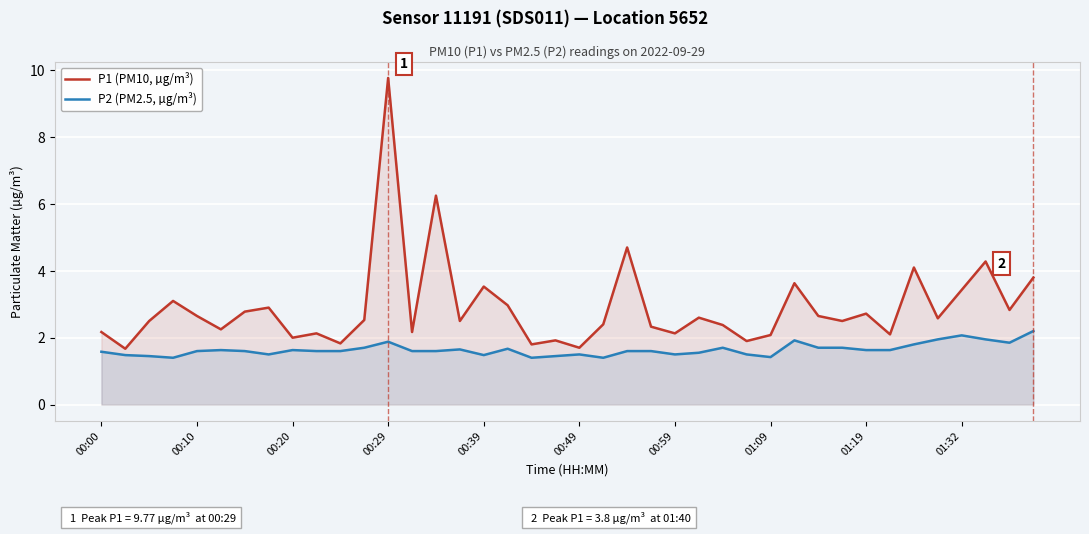

Which series has the largest total across all categories?

P1 (PM10, µg/m³)